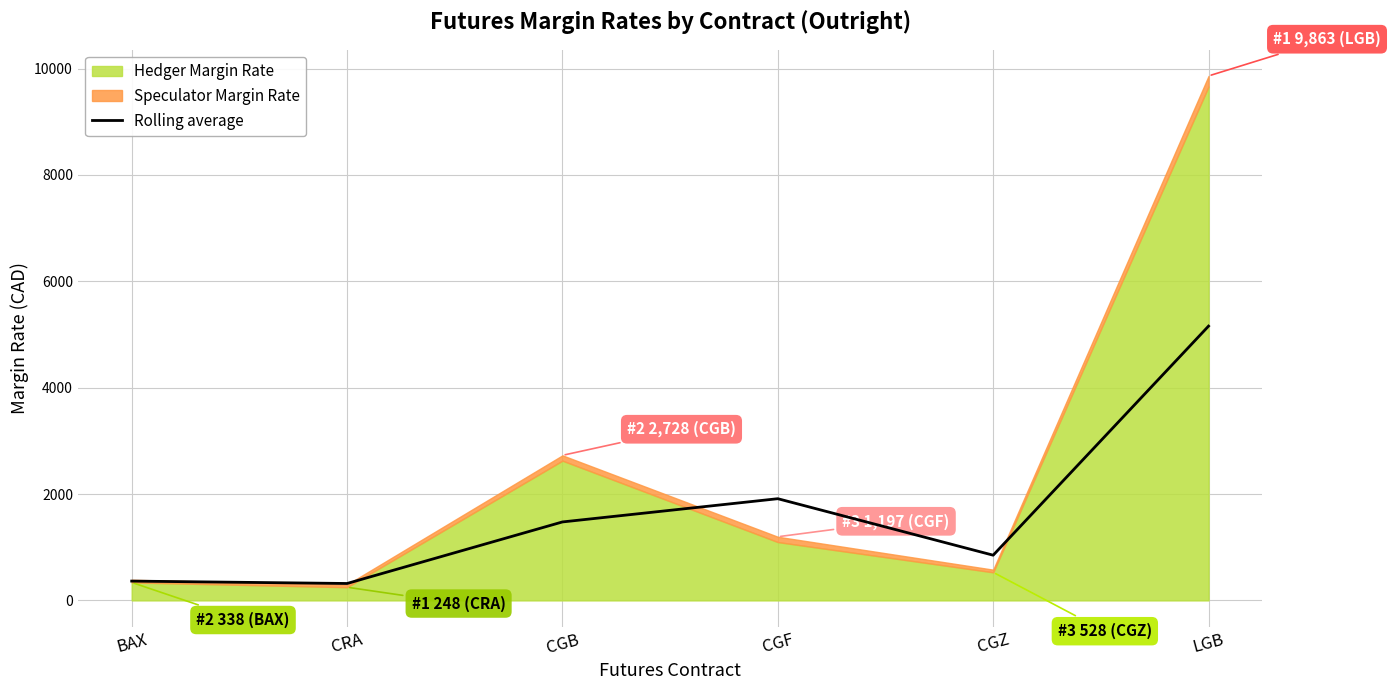

Reading left to right, transcribe all the data shown in this chart.

363.0	318.0	1475.5	1912.5	850.0	5158.0